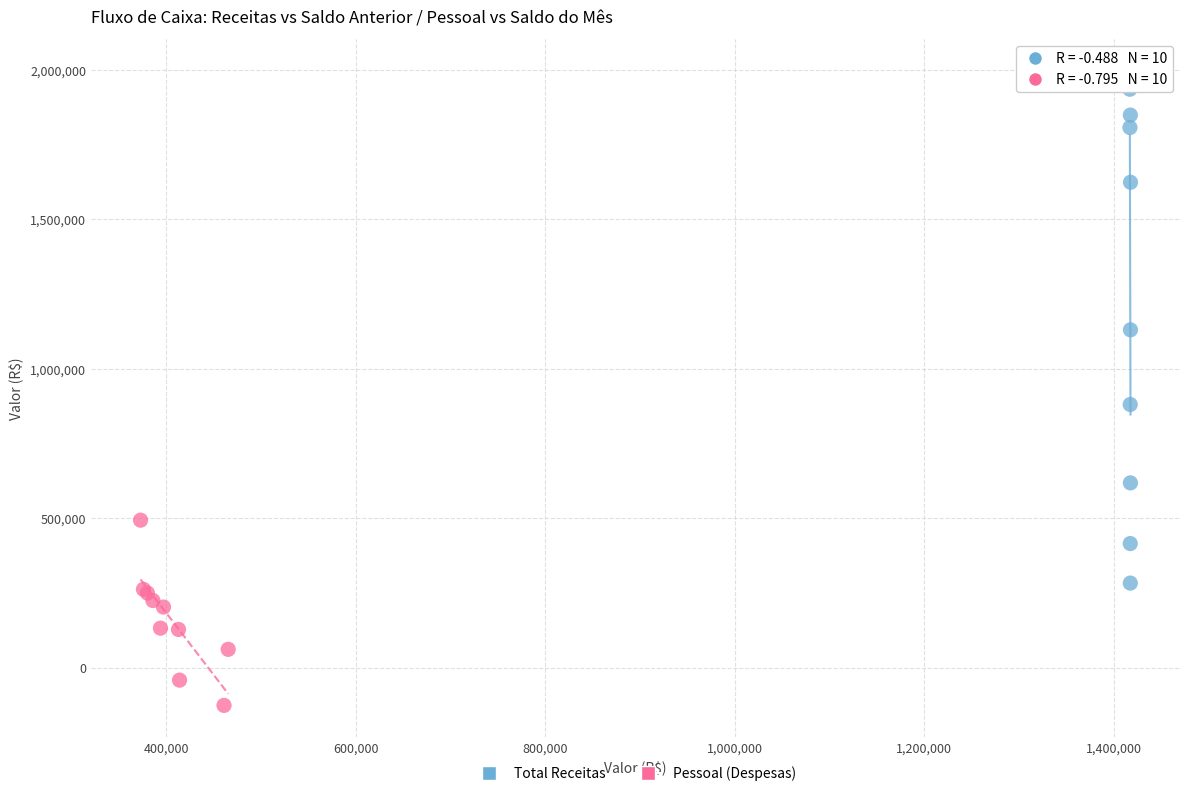

Which series has the largest Y range (max minus min)?

Total Receitas